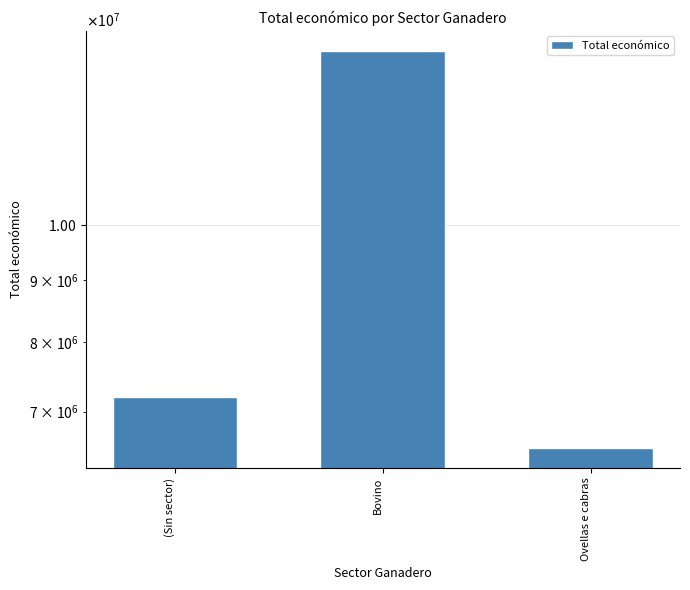

List the labels in order of value, largest first.

Bovino, (Sin sector), Ovellas e cabras